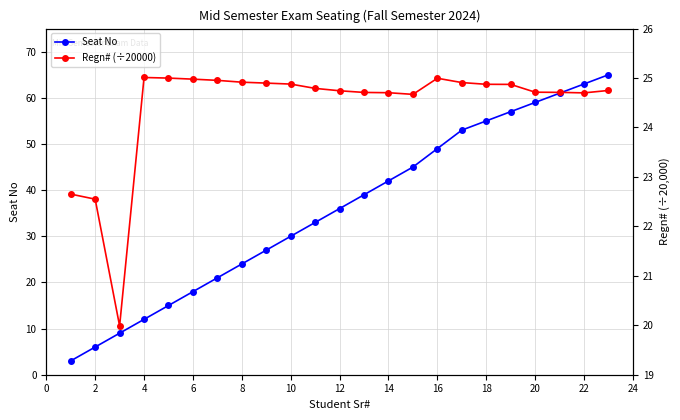

The value of Seat No at 18 is 18. True or false?

False